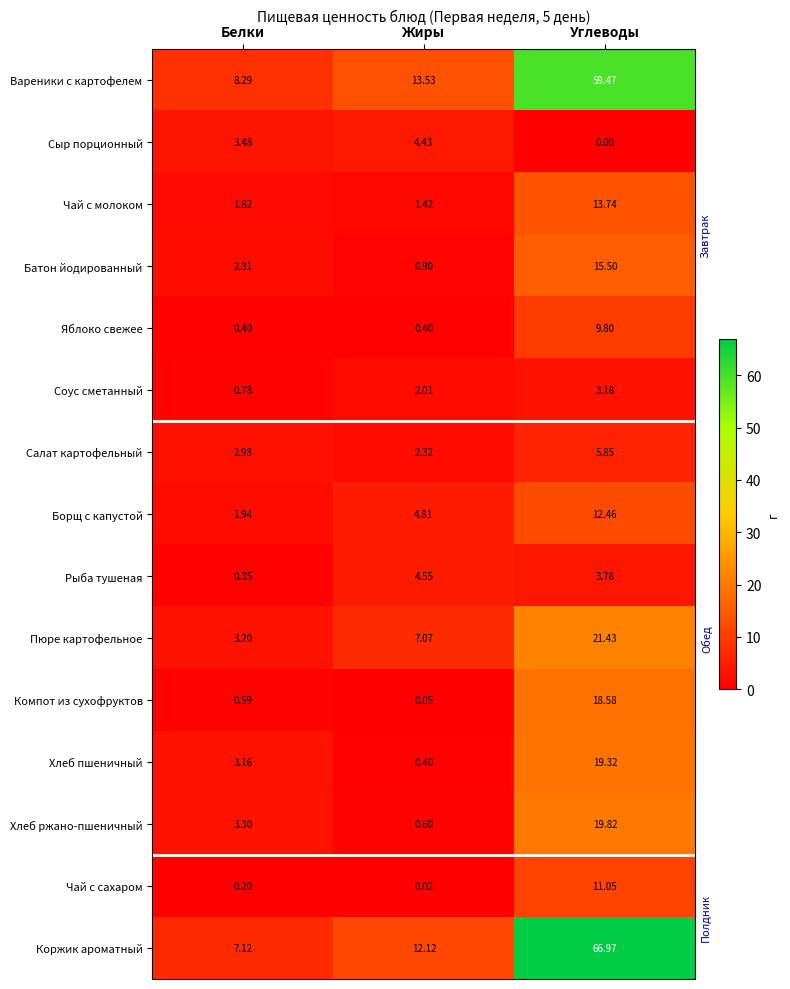

Count the number of categories in the chart.

3